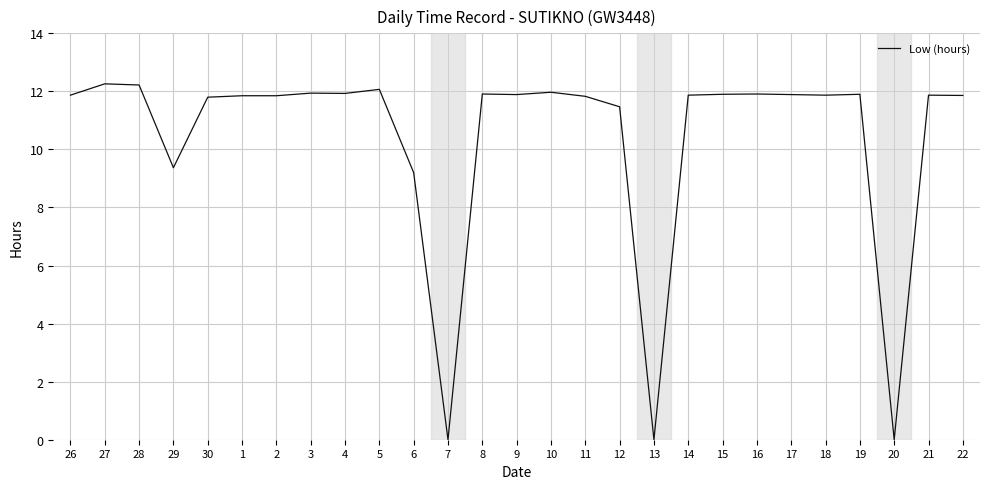

Between 8 and 6, which is larger?

8